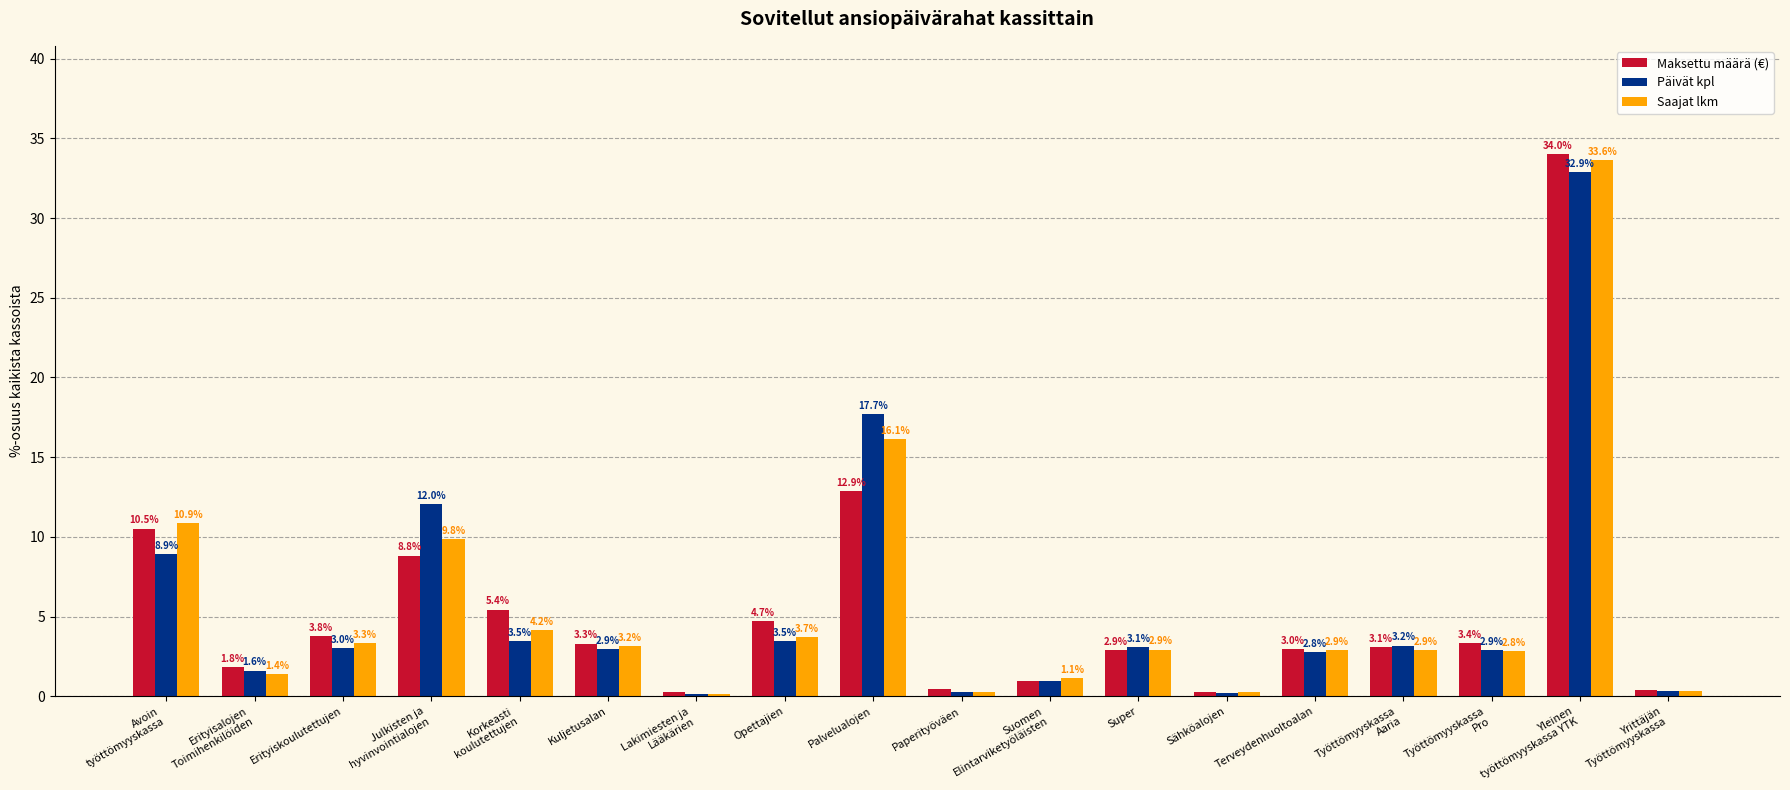

At which label is Saajat lkm closest to 16?

Palvelualojen